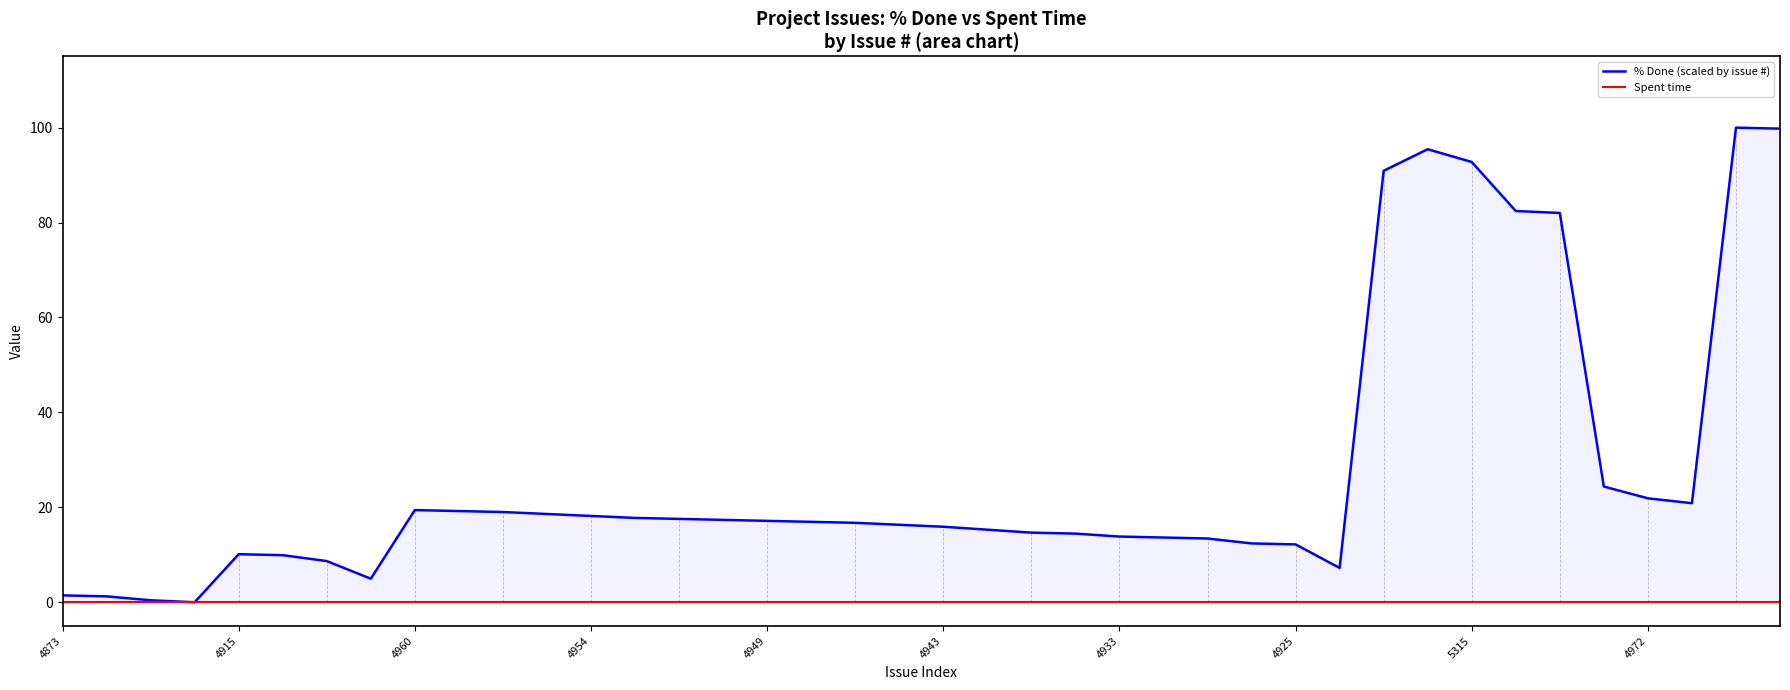

At which category does the chart reach its minimum across all series?

4954